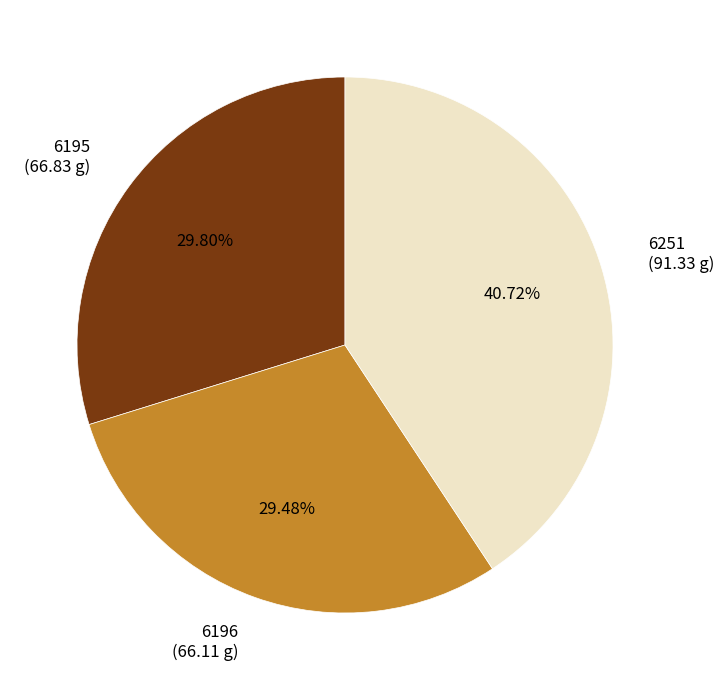

How many segments does this pie chart have?

3